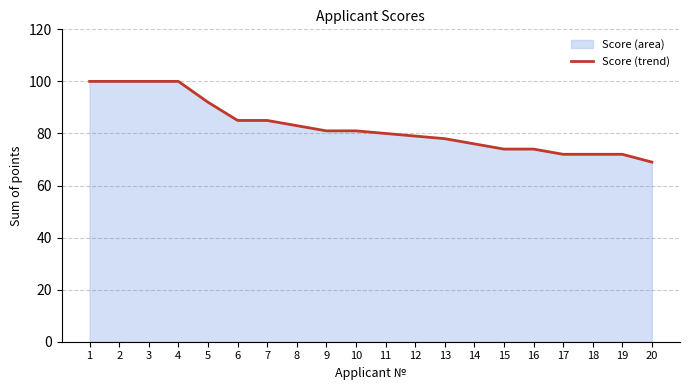

The value at 15 is 50. True or false?

False